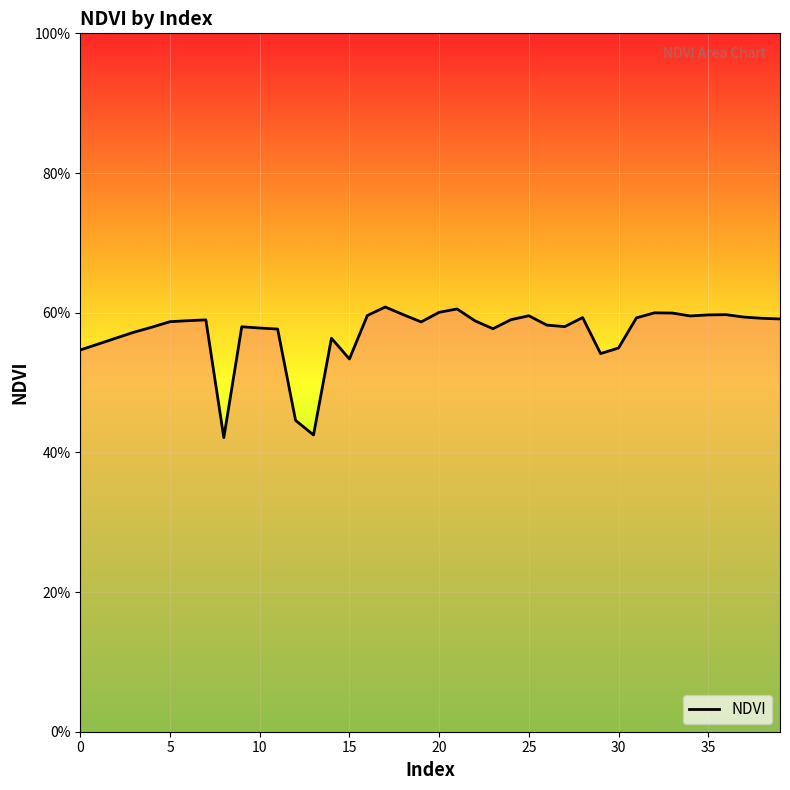

How many points are higher than both their immediate neighbors (excluding endpoints)?

9